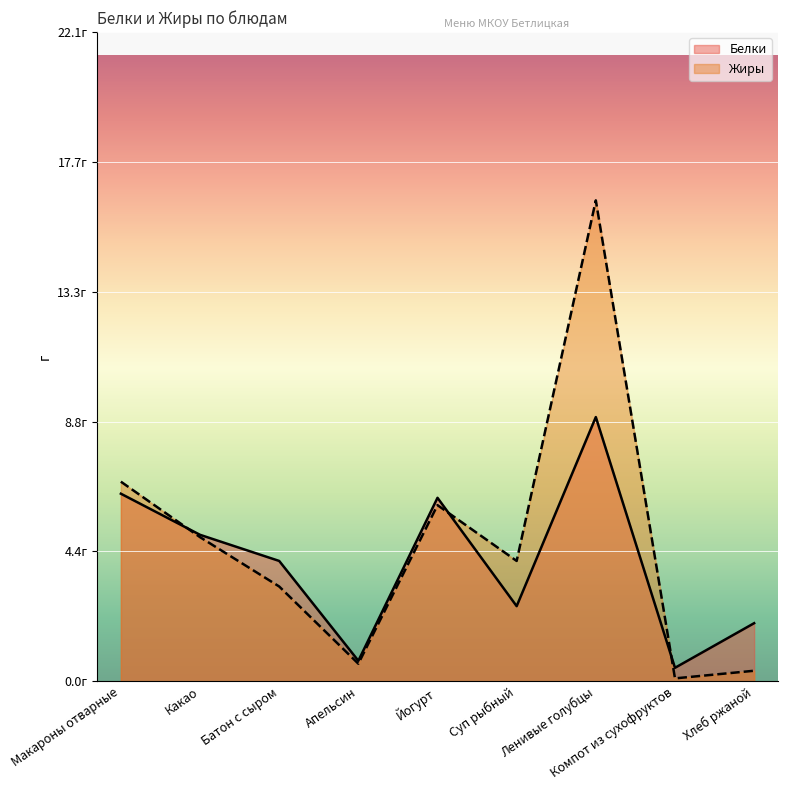

At which category does the chart reach its minimum across all series?

Компот из сухофруктов